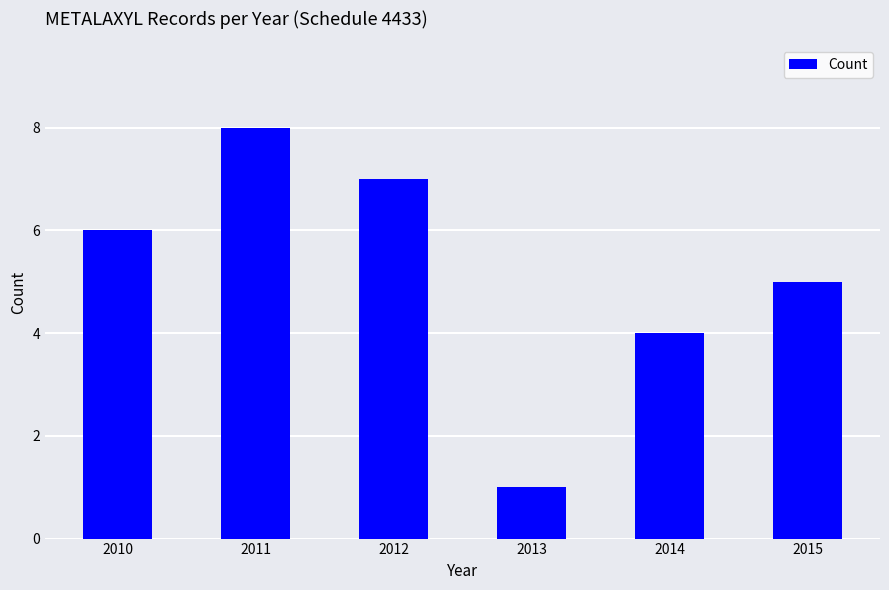

What is the sum of all values?

31